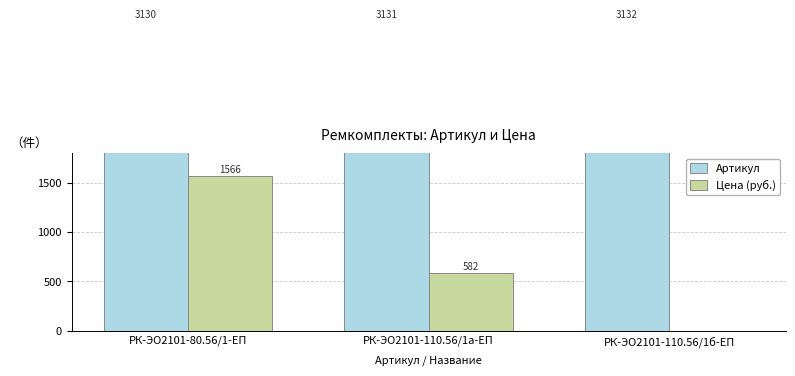

The Артикул series shows 3130.0 at РК-ЭО2101-80.56/1-ЕП. True or false?

True